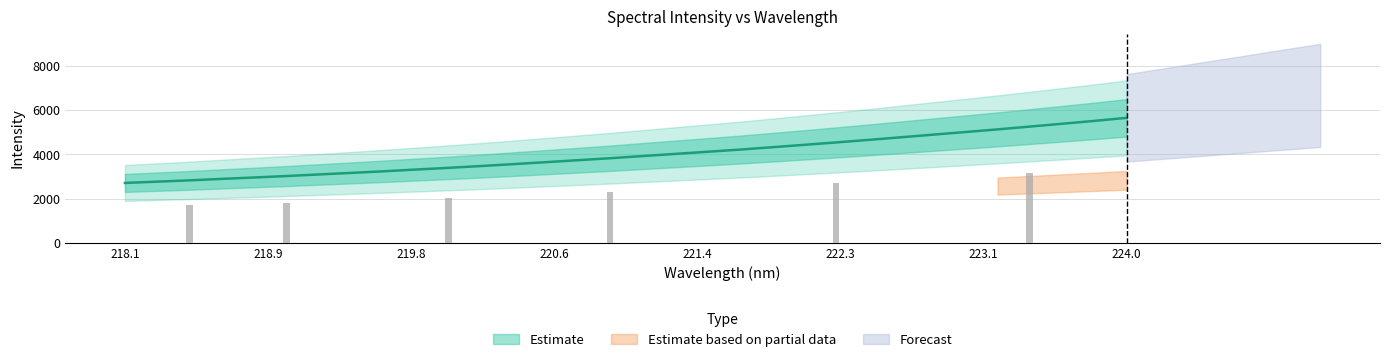

At which label is the value closest to 4174?

221.6902